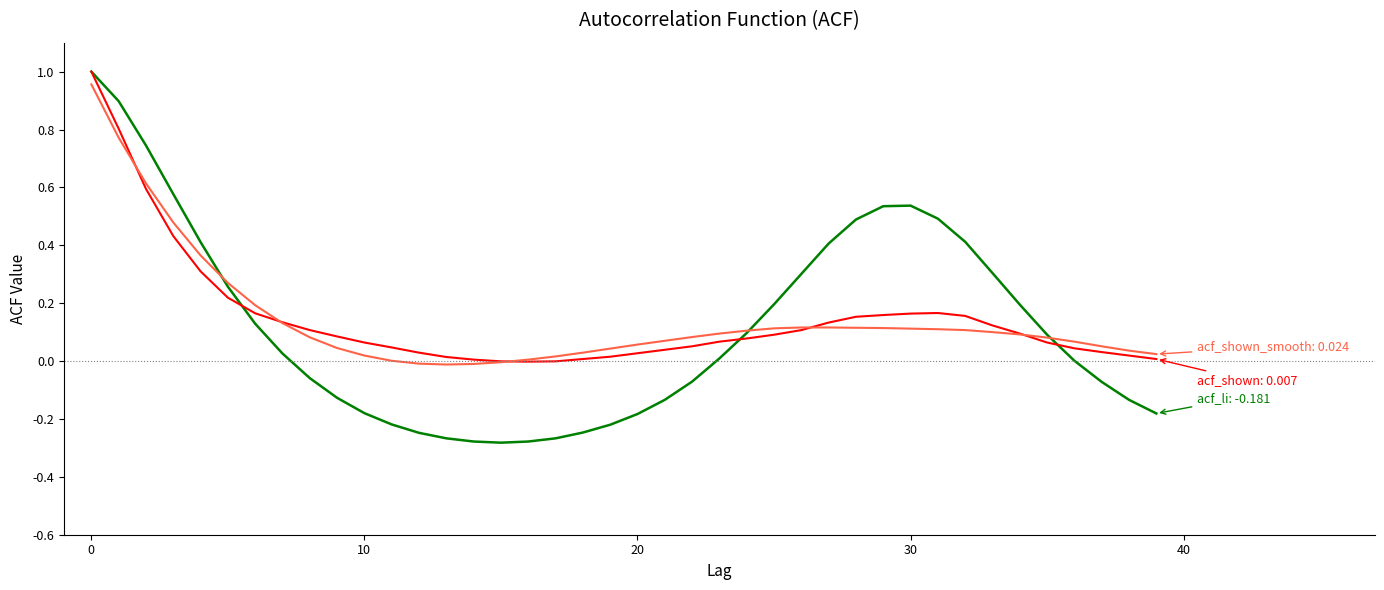

What is the label of the 5th point from the right?

35